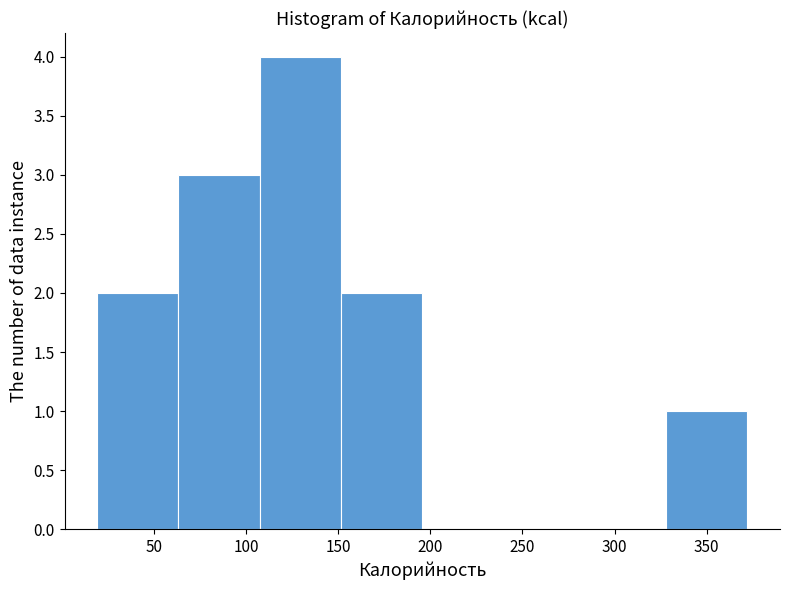

Reading left to right, list every bar in this chart as the range it spans on the x-axis followed by its height. Neither the bar edges nor the heights are printed on the chart, so give them approximately, as read against the axes.

20 to 65: 2
65 to 105: 3
105 to 150: 4
150 to 195: 2
195 to 240: 0
240 to 285: 0
285 to 330: 0
330 to 370: 1